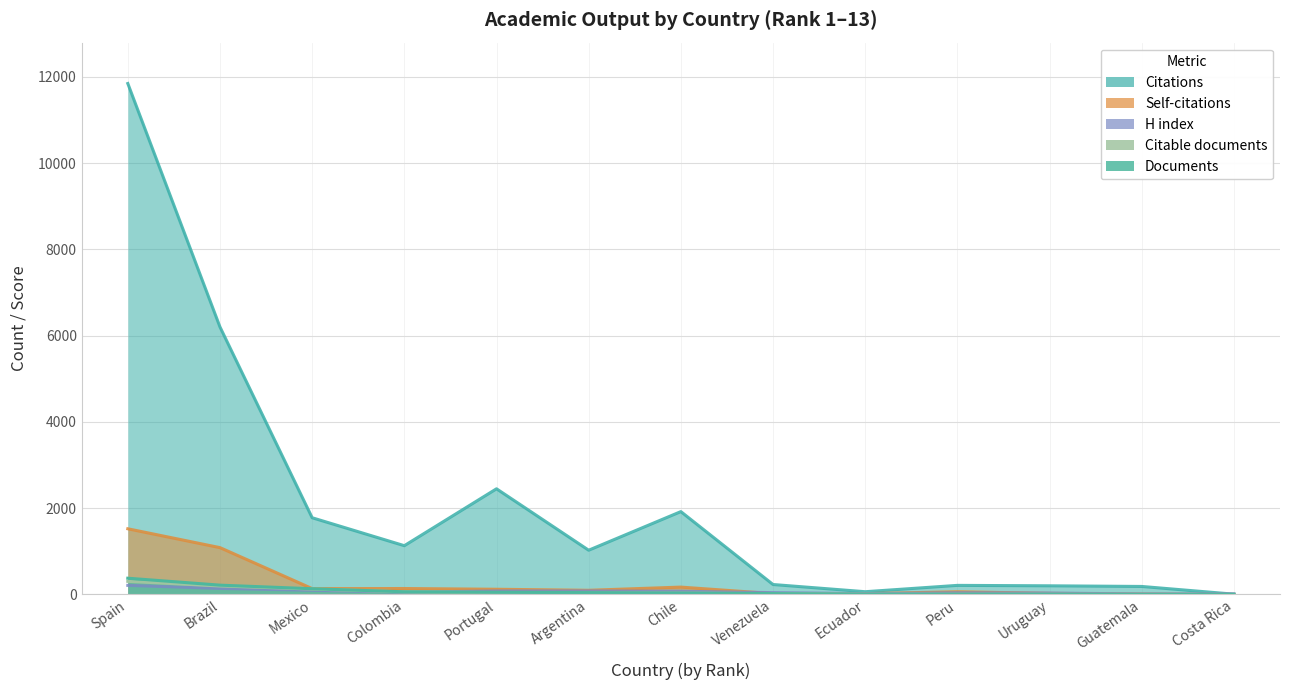

Which label corresponds to the smallest value in the chart?

Costa Rica